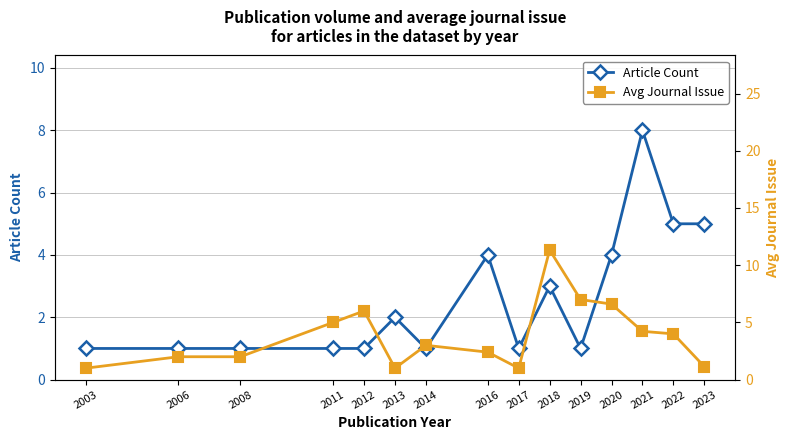

Which series has the largest range (max minus min)?

Avg Journal Issue